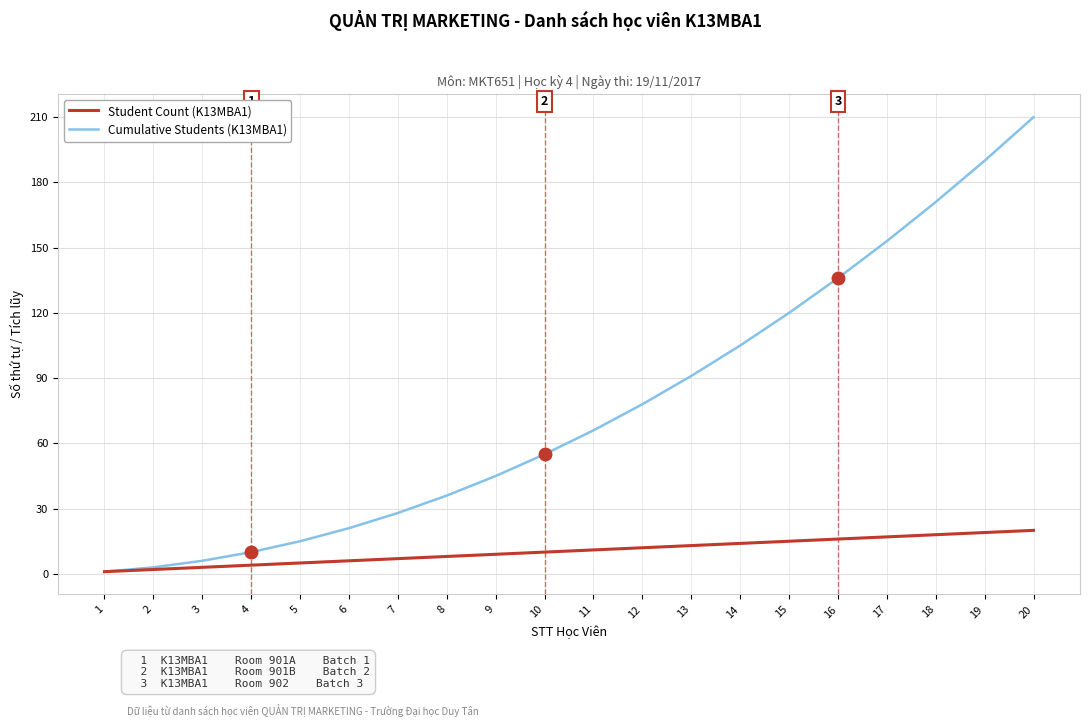

Which series has the largest total across all categories?

Cumulative Students (K13MBA1)